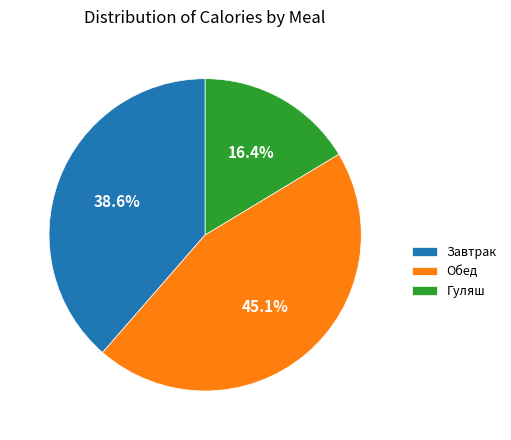

Is it true that Гуляш is 24% of the pie?

False